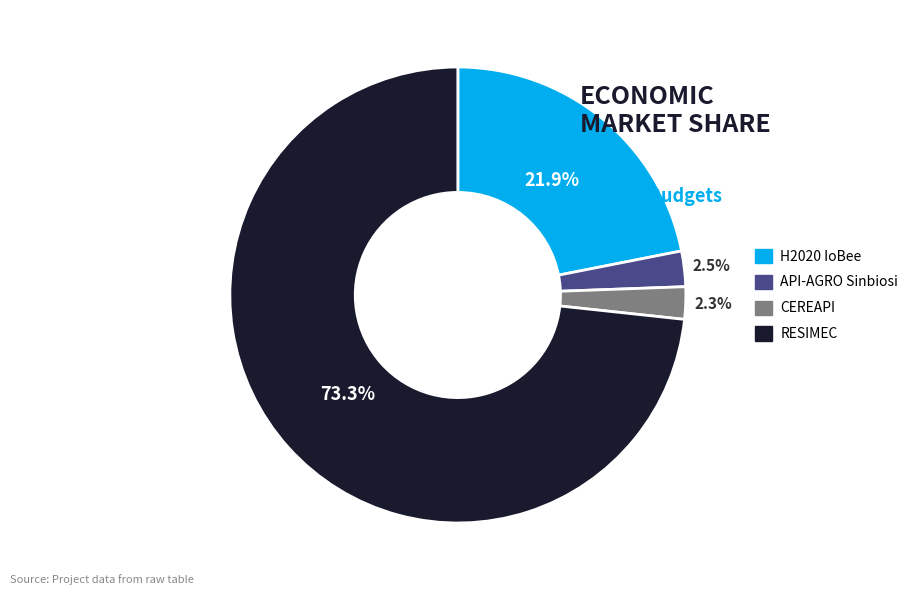

Which has a higher value, H2020 IoBee or RESIMEC?

RESIMEC